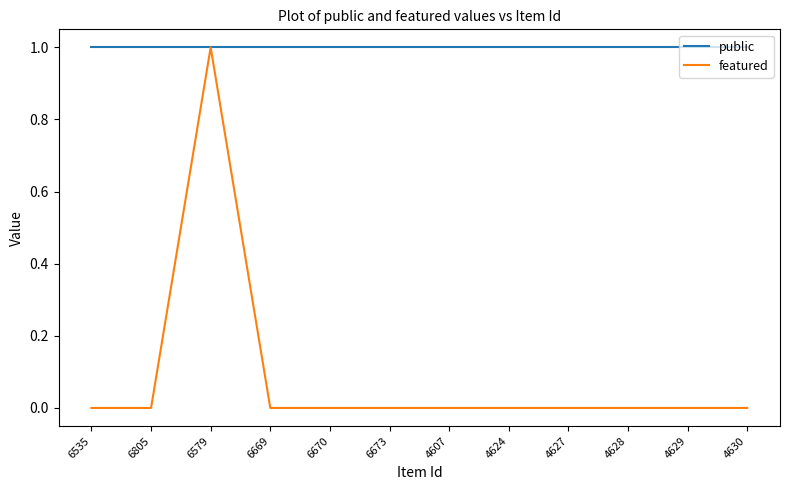

Rank the series by their average value, from lowest to highest.

featured, public